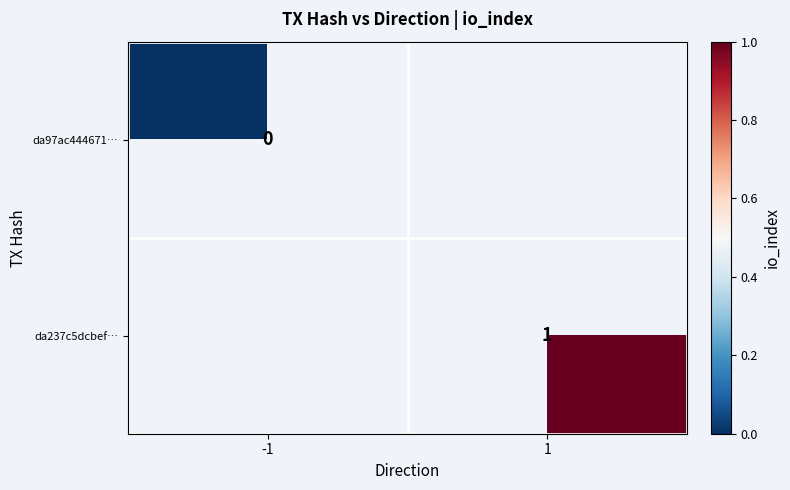

Is the value of da237c5dcbef… at 1 greater than the value of da97ac444671… at -1?

Yes